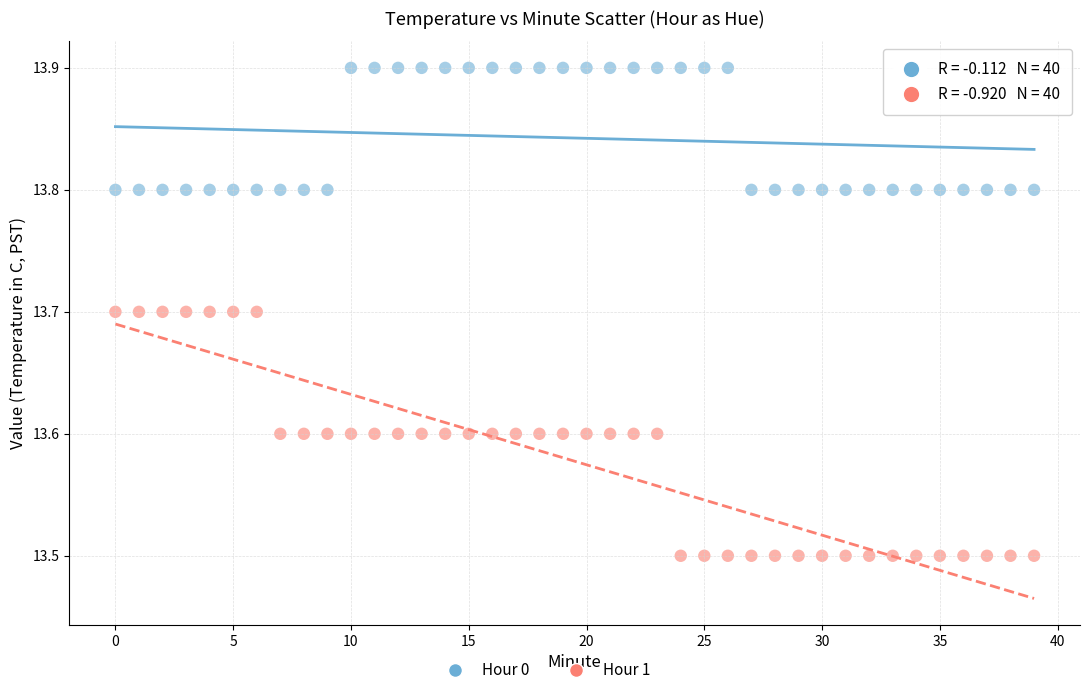

Across all data points, what is the range of Y values (max minus min)?

0.4